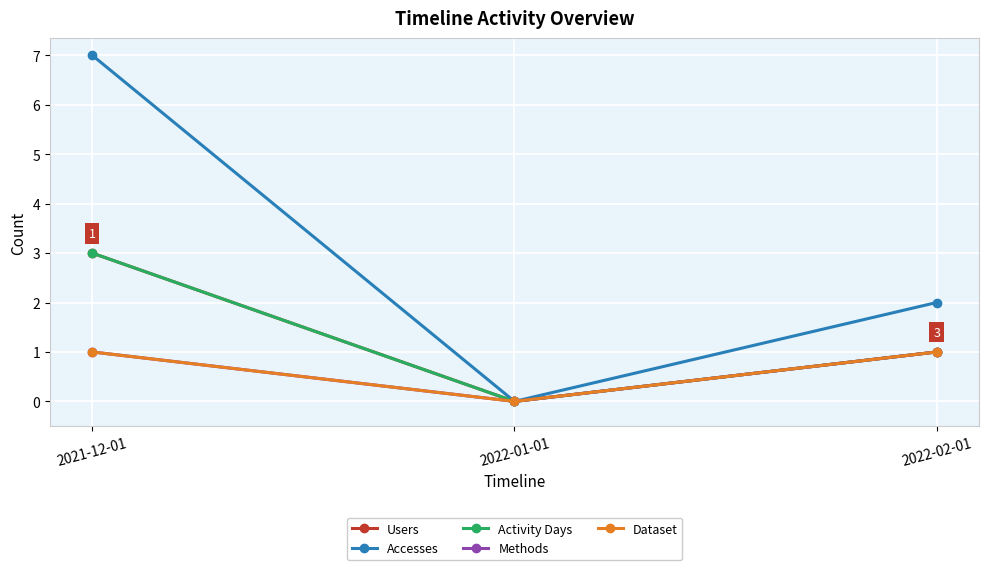

Is this an area chart (filled region under the line)?

No